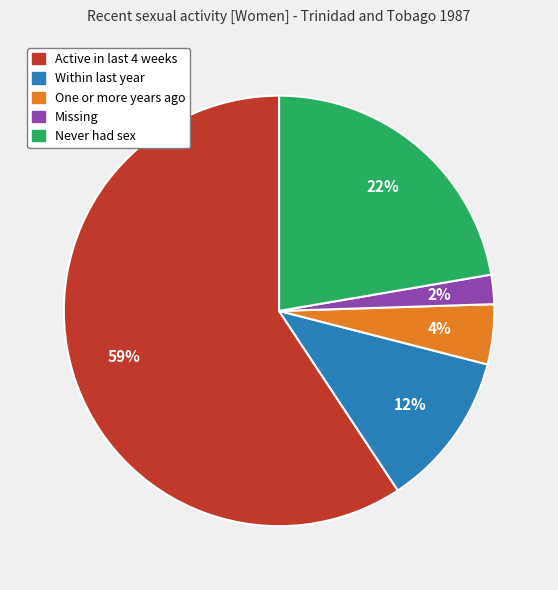

Rank the categories by value from highest to lowest.

Active in last 4 weeks, Never had sex, Within last year, One or more years ago, Missing